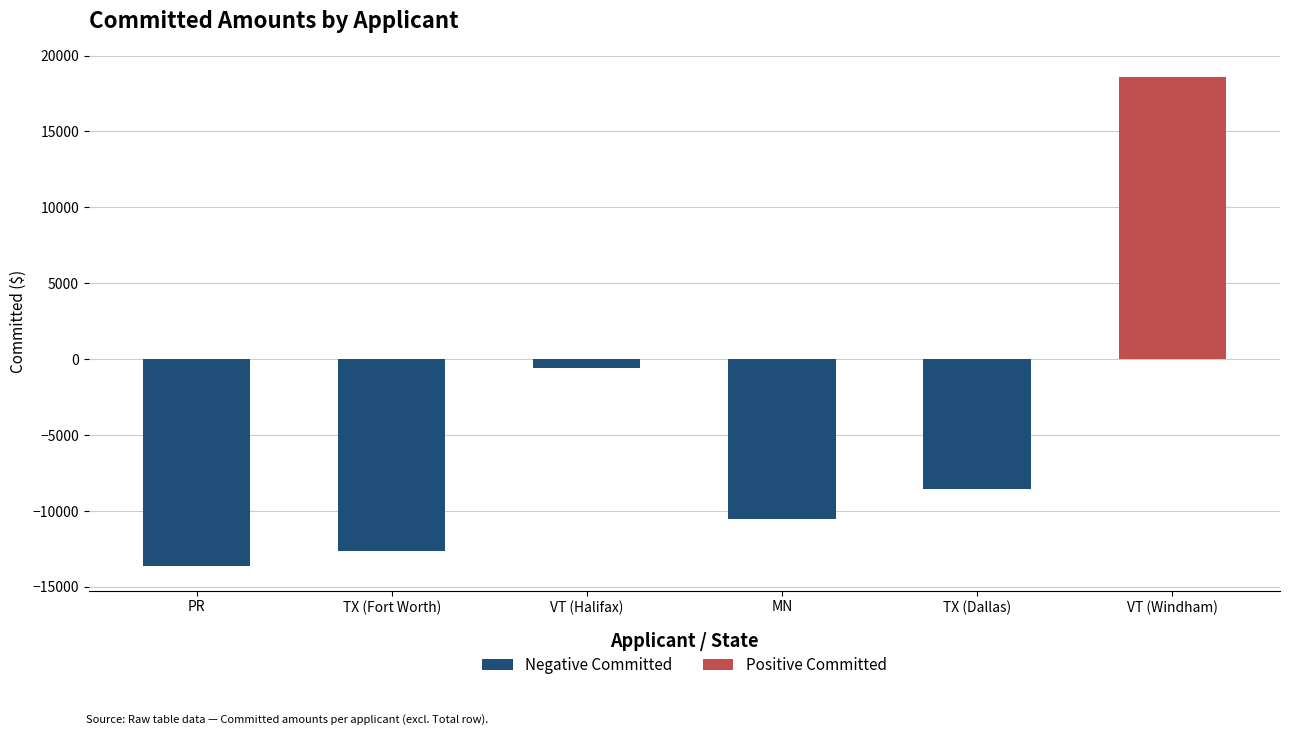

What is the average value?

-4545.8